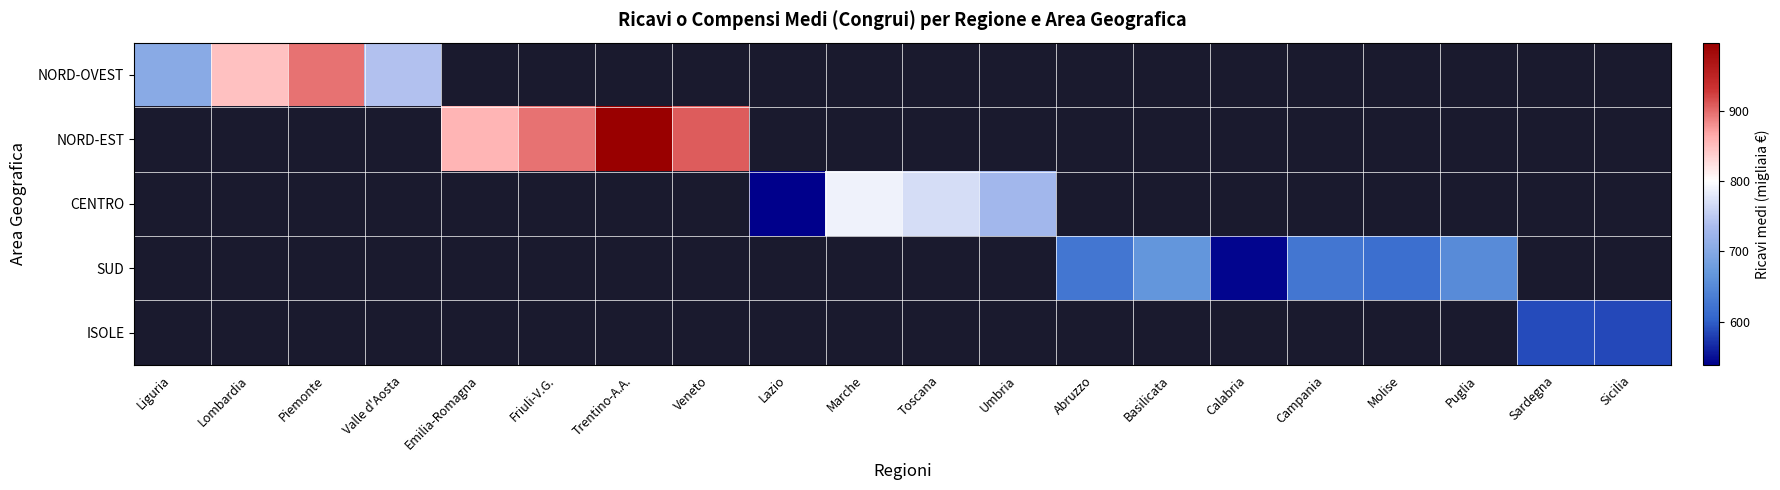

Which has a higher value, Lazio or Valle d'Aosta?

Valle d'Aosta